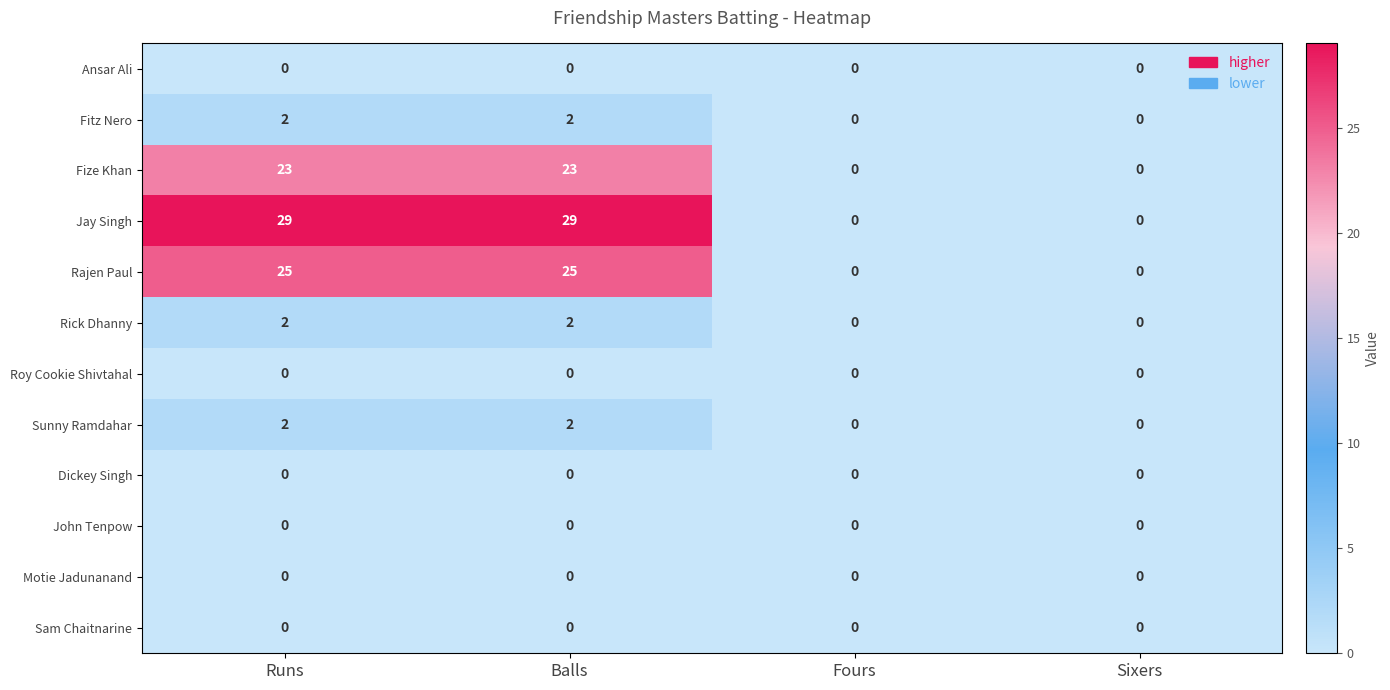

What is the sum of all Fitz Nero values?

4